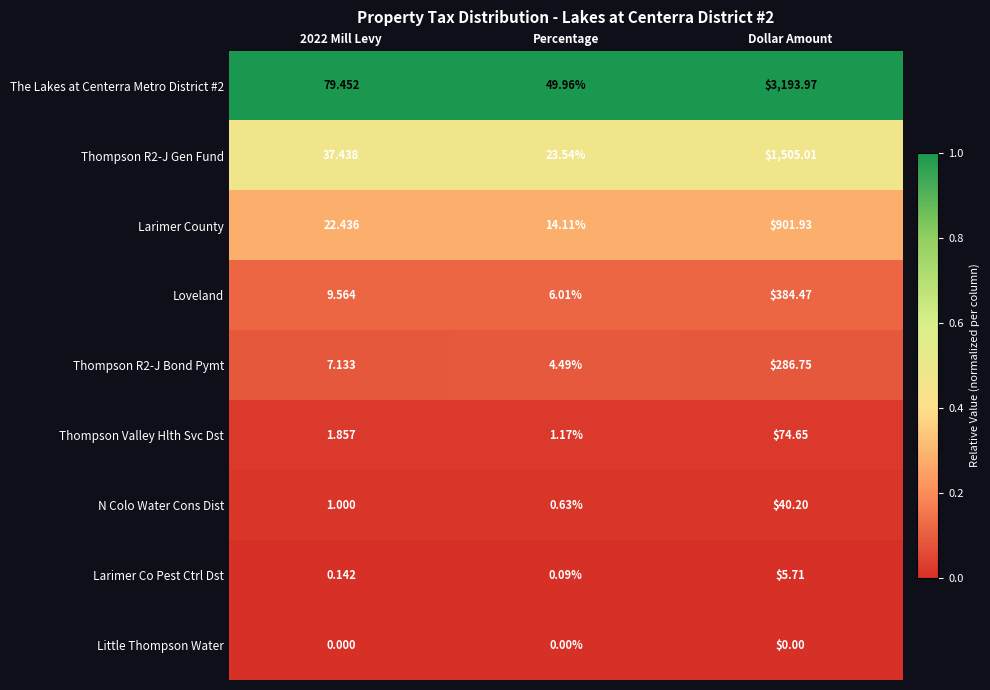

At how many categories does at least one series exceed 0?

3